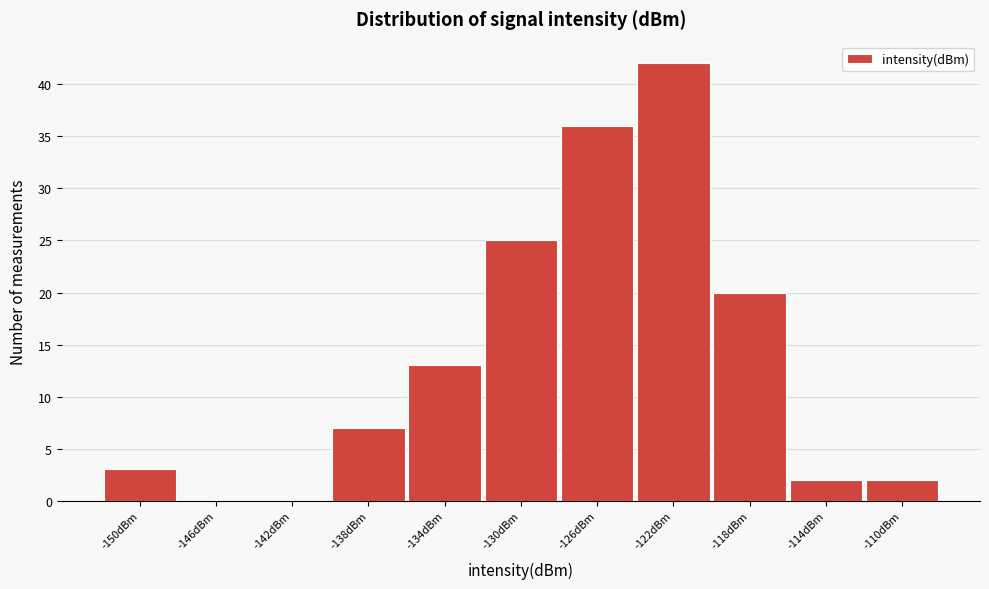

Reading left to right, transcribe all the data shown in this chart.

-150dBm=3	-146dBm=0	-142dBm=0	-138dBm=7	-134dBm=13	-130dBm=25	-126dBm=36	-122dBm=42	-118dBm=20	-114dBm=2	-110dBm=2